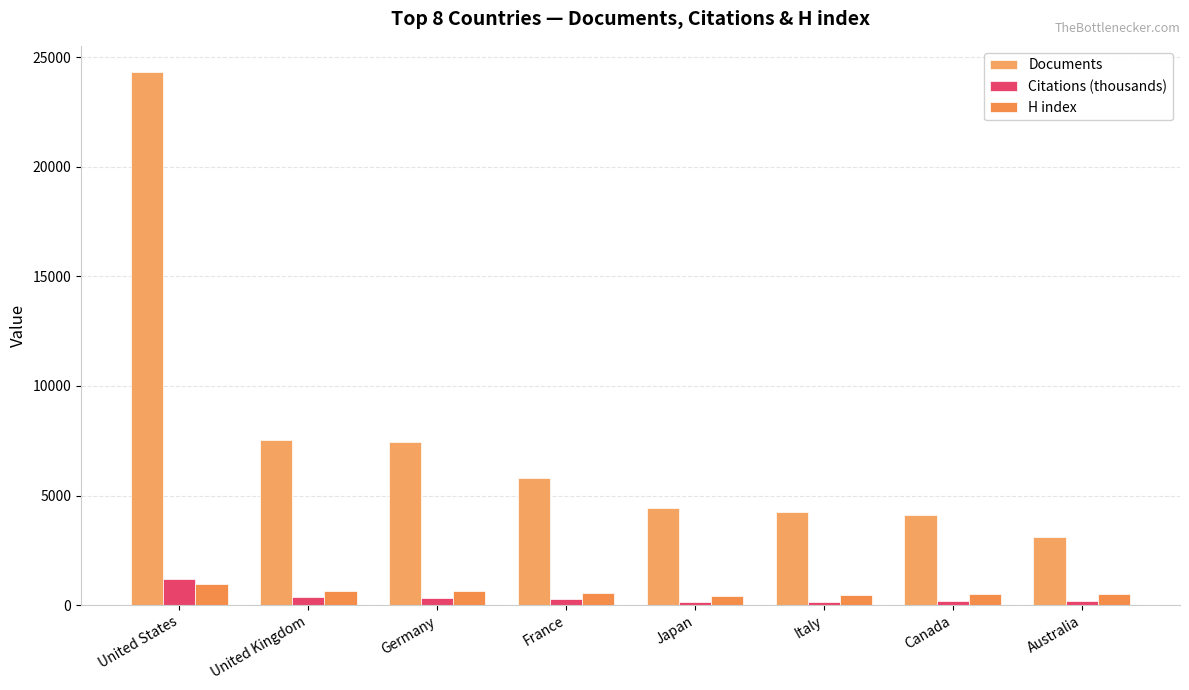

What are all the series names shown in the legend?

Documents, Citations (thousands), H index